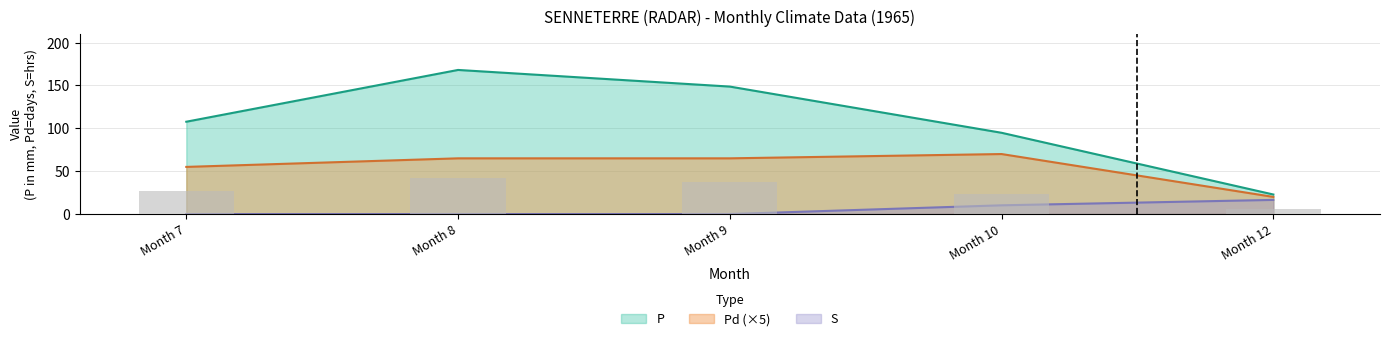

Count the Pd values in the range 55 to 65.

3